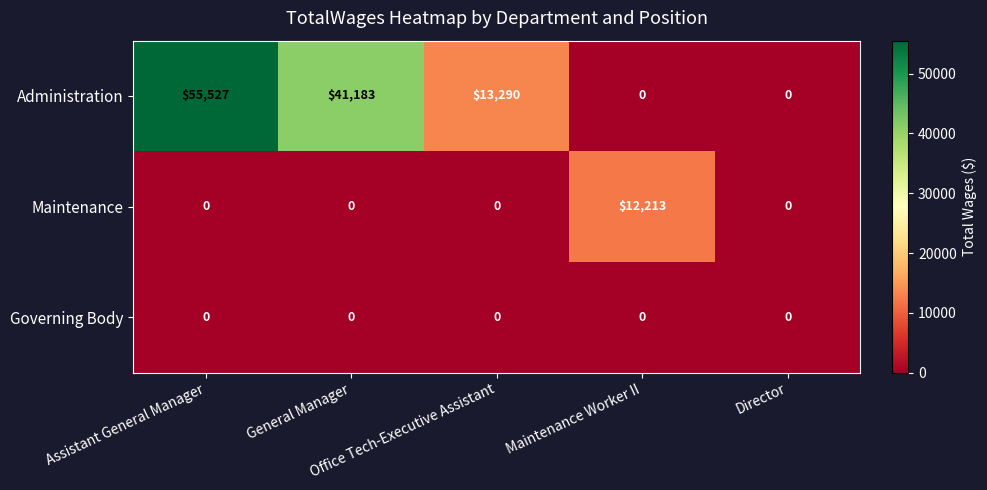

Rank the series by their maximum value, from lowest to highest.

Governing Body, Maintenance, Administration